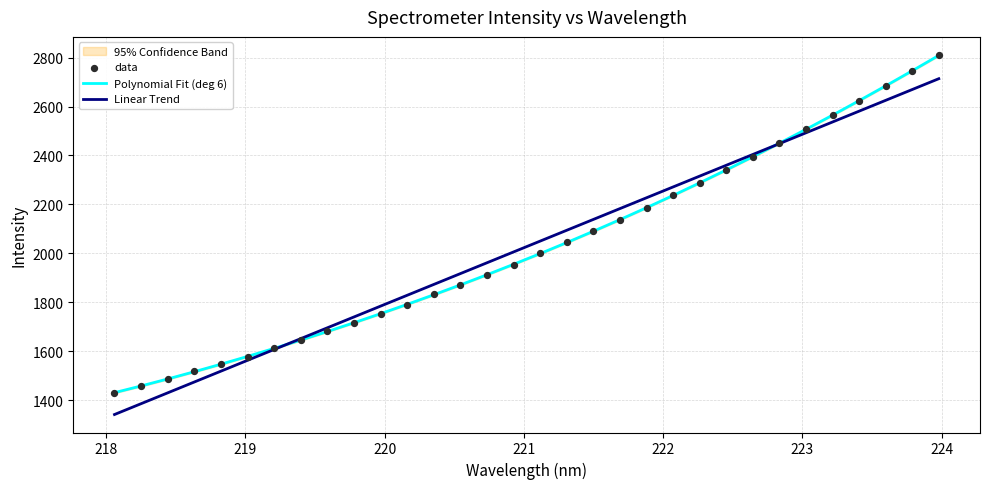

Is the value of Linear Trend at 30 greater than the value of Polynomial Fit (deg 6) at 31?

No